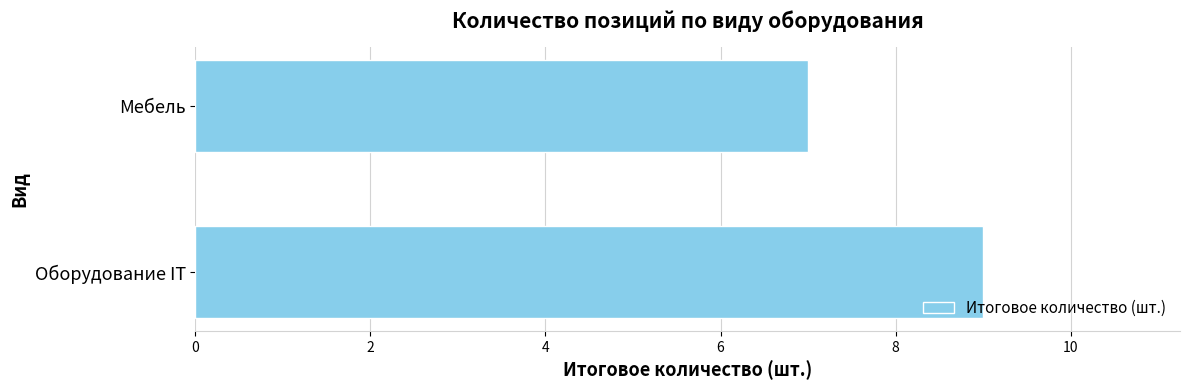

What position from the bottom is Оборудование IT?

1